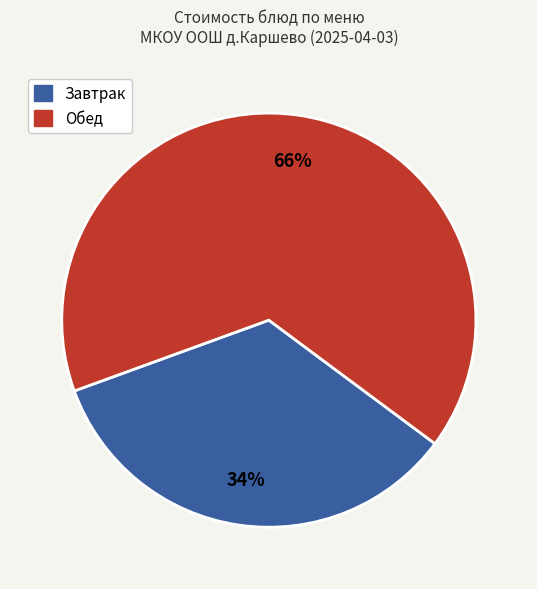

To the nearest percent, what is the average slice percentage?

50%